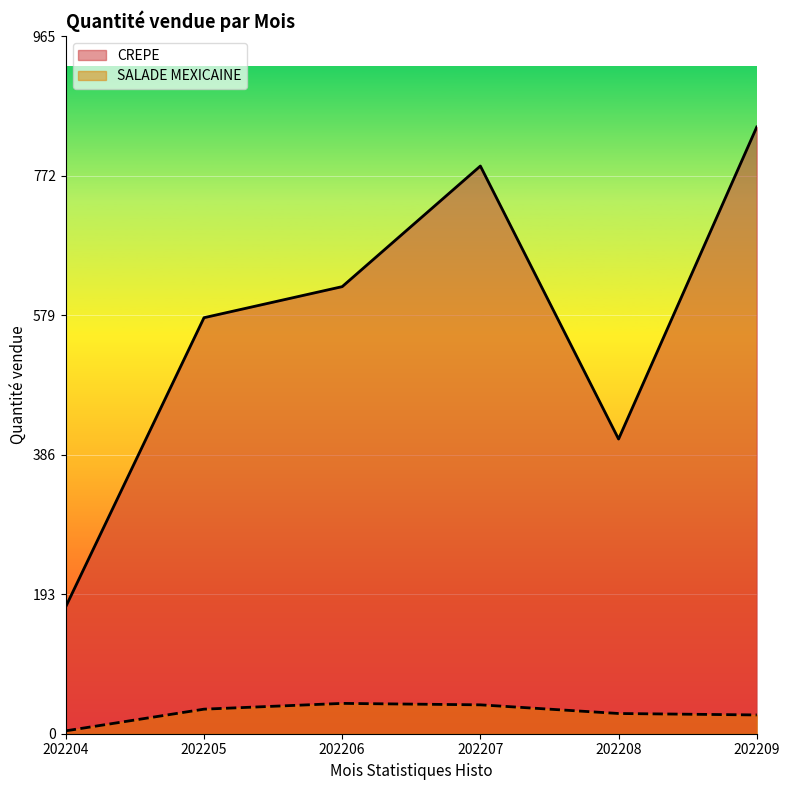

What is the spread (max minus min) of values at 202207?

746